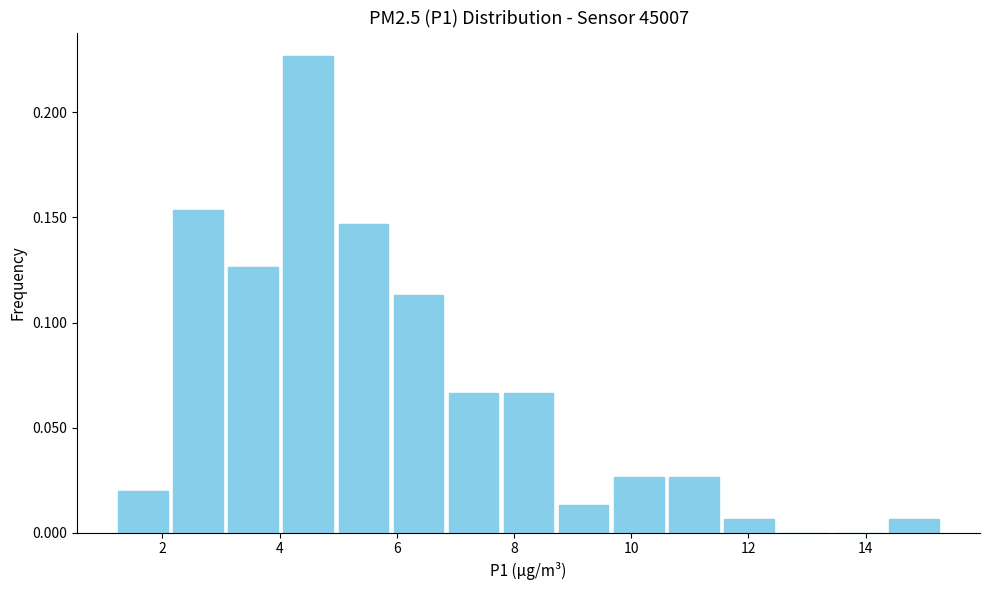

How tall is the bar that spans 8.72 to 9.66 on the x-axis? Neither the bar edges nor the heights are printed on the chart, so give them approximately, as read against the axes.

0.015